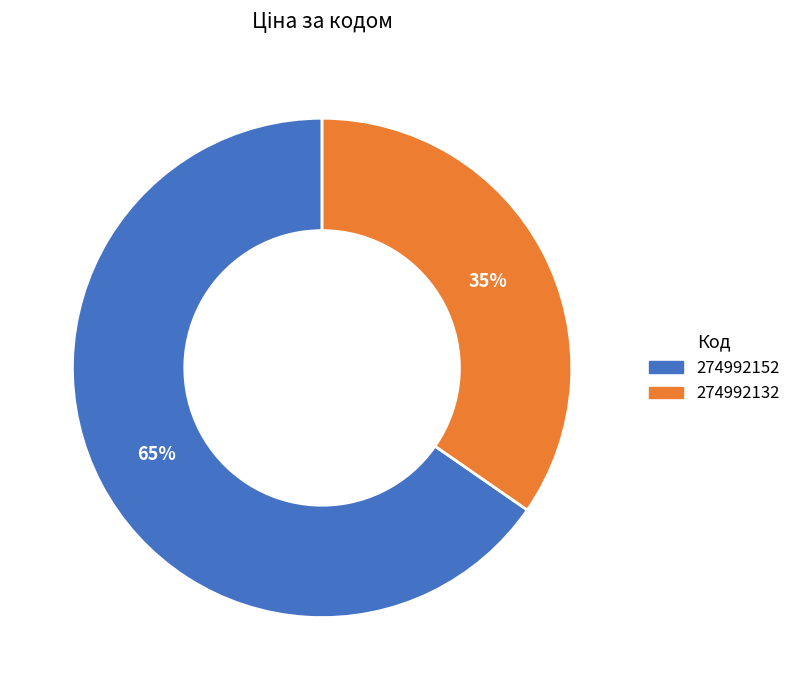

To the nearest percent, what is the average slice percentage?

50%